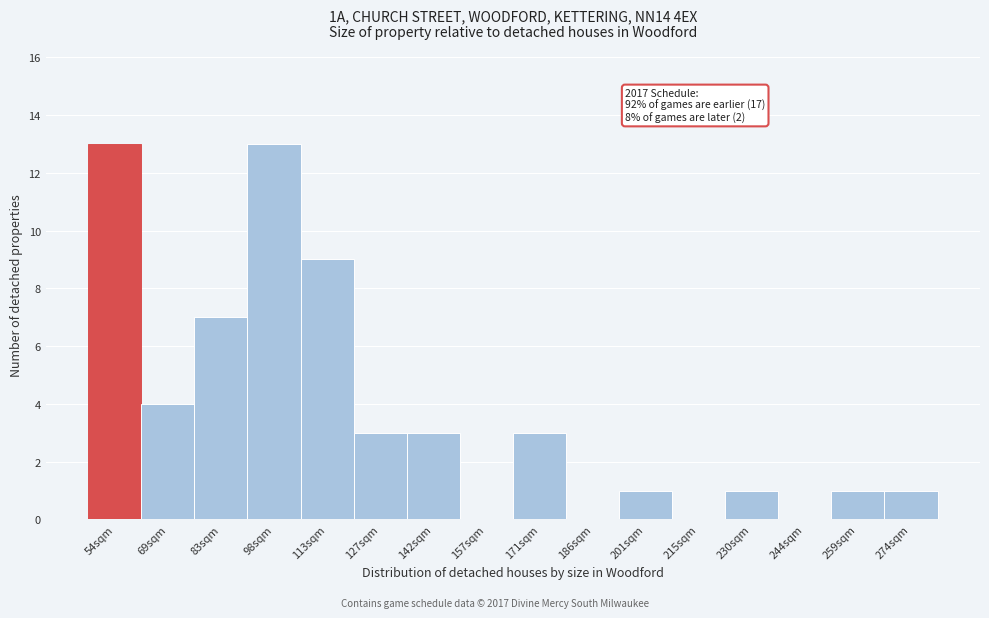

Reading left to right, list all the values displayed in this chart.

54sqm=13	69sqm=4	83sqm=7	98sqm=13	113sqm=9	127sqm=3	142sqm=3	157sqm=0	171sqm=3	186sqm=0	201sqm=1	215sqm=0	230sqm=1	244sqm=0	259sqm=1	274sqm=1